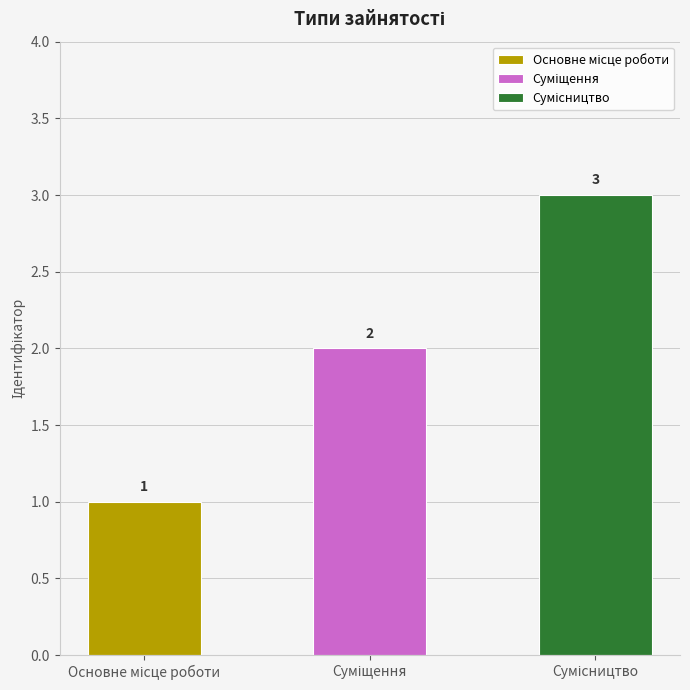

Count the number of categories in the chart.

3